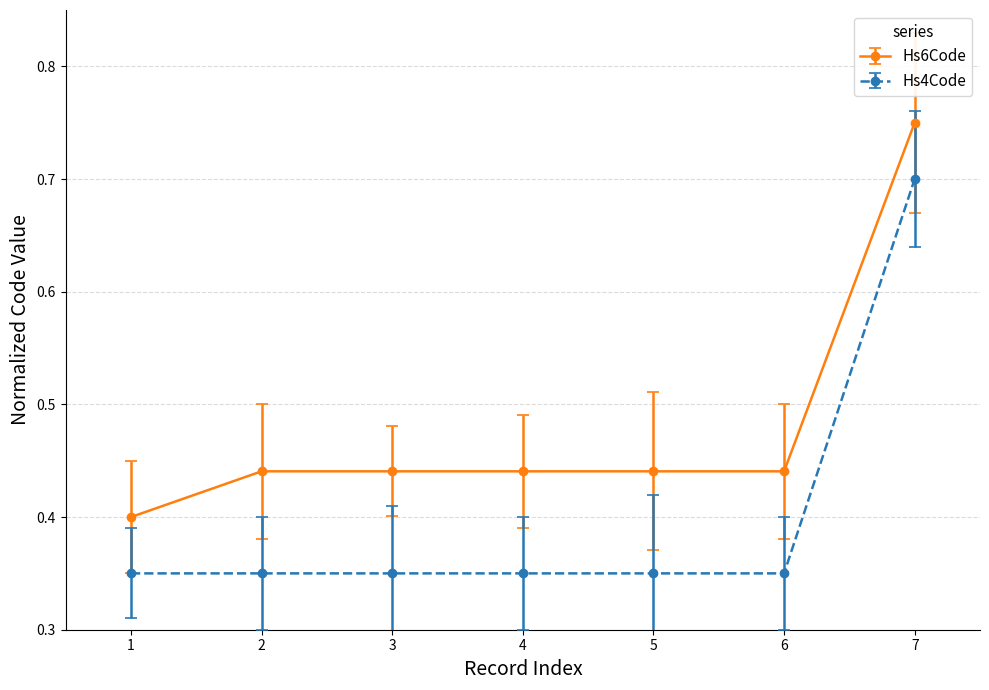

How many Hs6Code values are between 0 and 1?

7